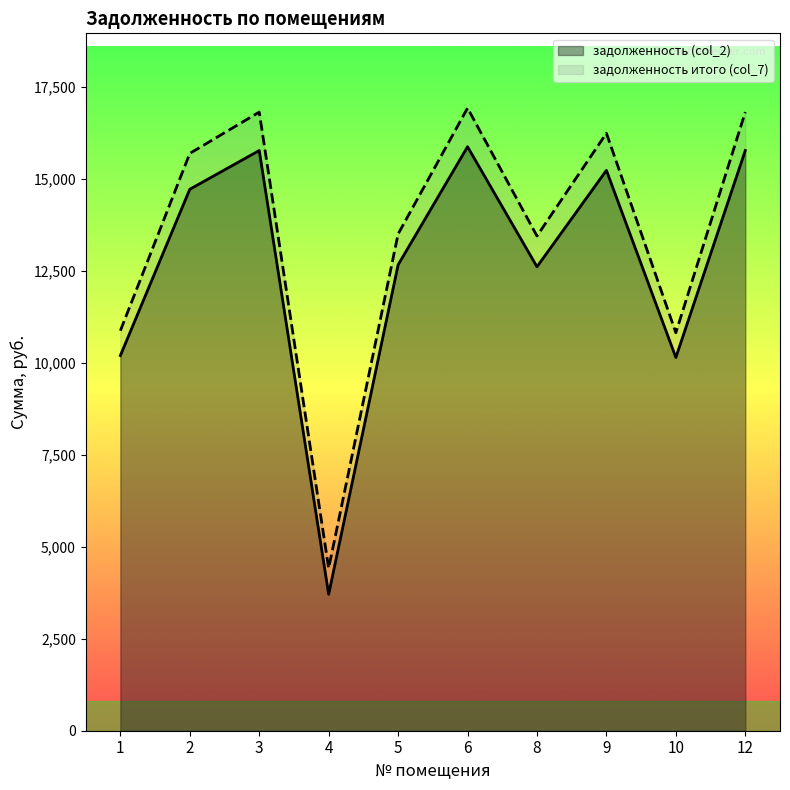

The задолженность итого (col_7) series shows 6488.5 at 2. True or false?

False